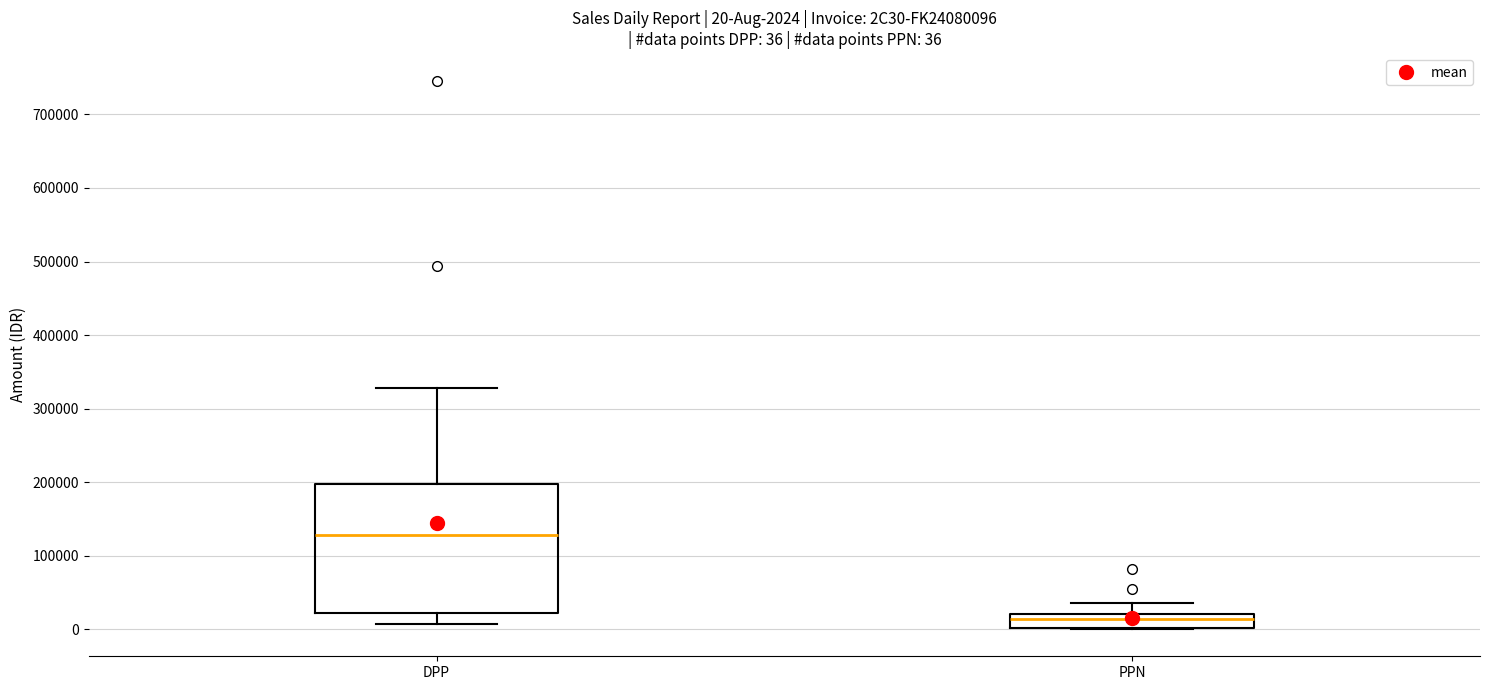

Which box has the highest median line?

DPP